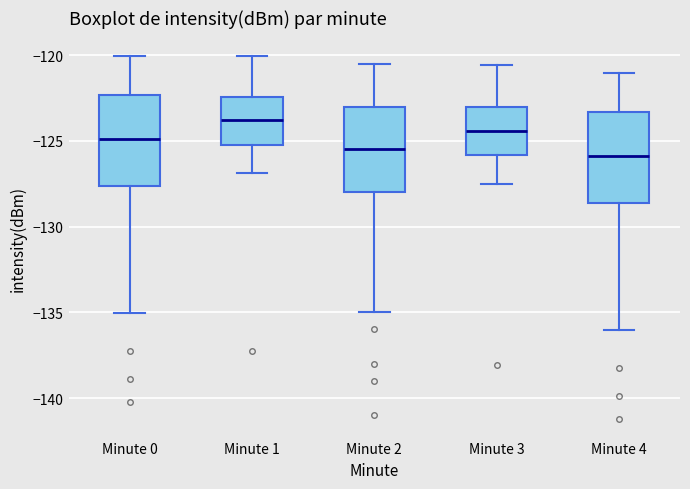

Reading left to right, transcribe this box plot: for each box, give where its median line is, the range the box spans, and where its two whiskers end, as read against the y-axis. The values are not printed on the chart, so give them approximately, as read against the axis.

Minute 0: median -125.0, box -127.5 to -122.5, whiskers -135.0 to -120.0
Minute 1: median -124.0, box -125.0 to -122.5, whiskers -127.0 to -120.0
Minute 2: median -125.5, box -128.0 to -123.0, whiskers -135.0 to -120.5
Minute 3: median -124.5, box -126.0 to -123.0, whiskers -127.5 to -120.5
Minute 4: median -126.0, box -128.5 to -123.5, whiskers -136.0 to -121.0